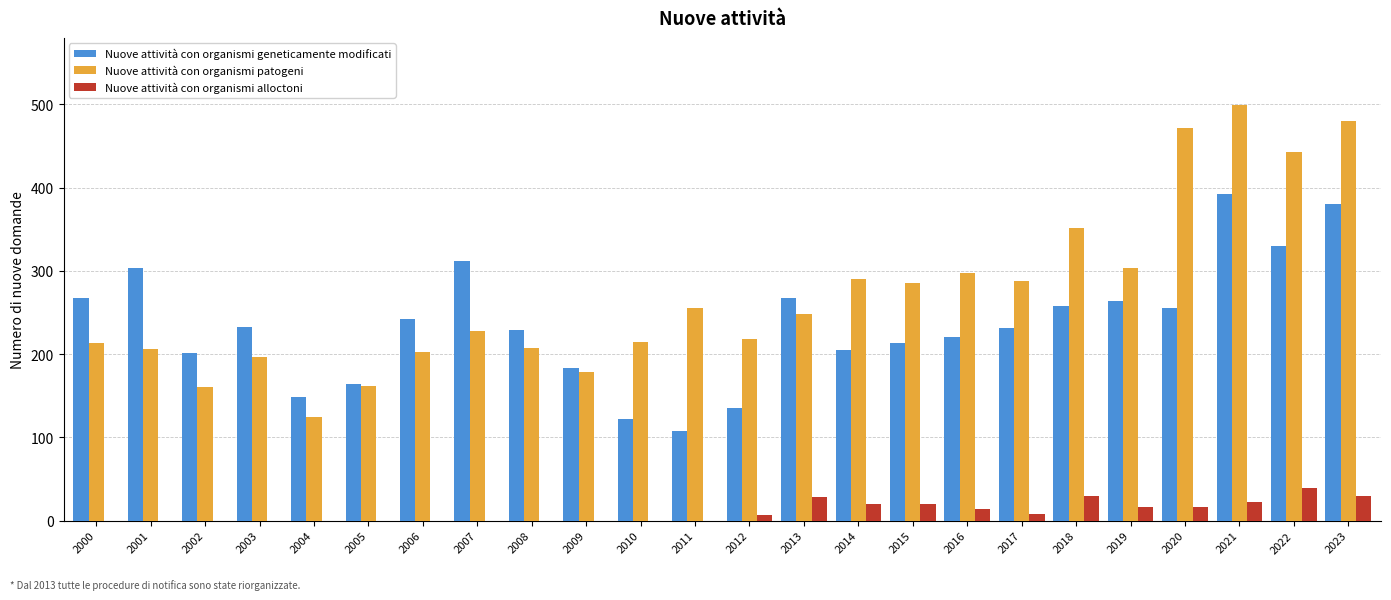

Which category has the highest value in the Nuove attività con organismi geneticamente modificati series?

2021